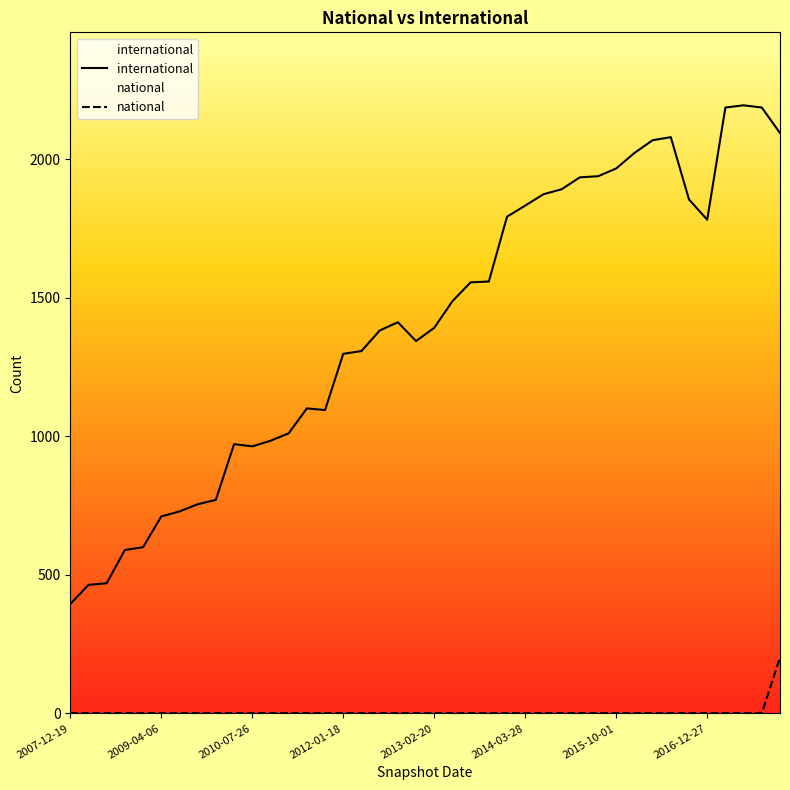

How many lines are shown in the chart?

2